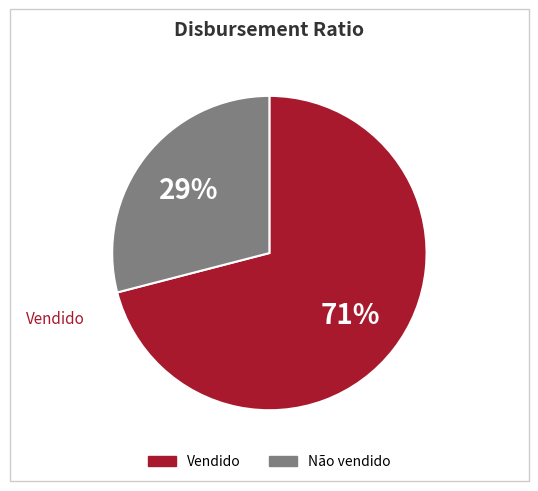

Is it true that Vendido is 81% of the pie?

False